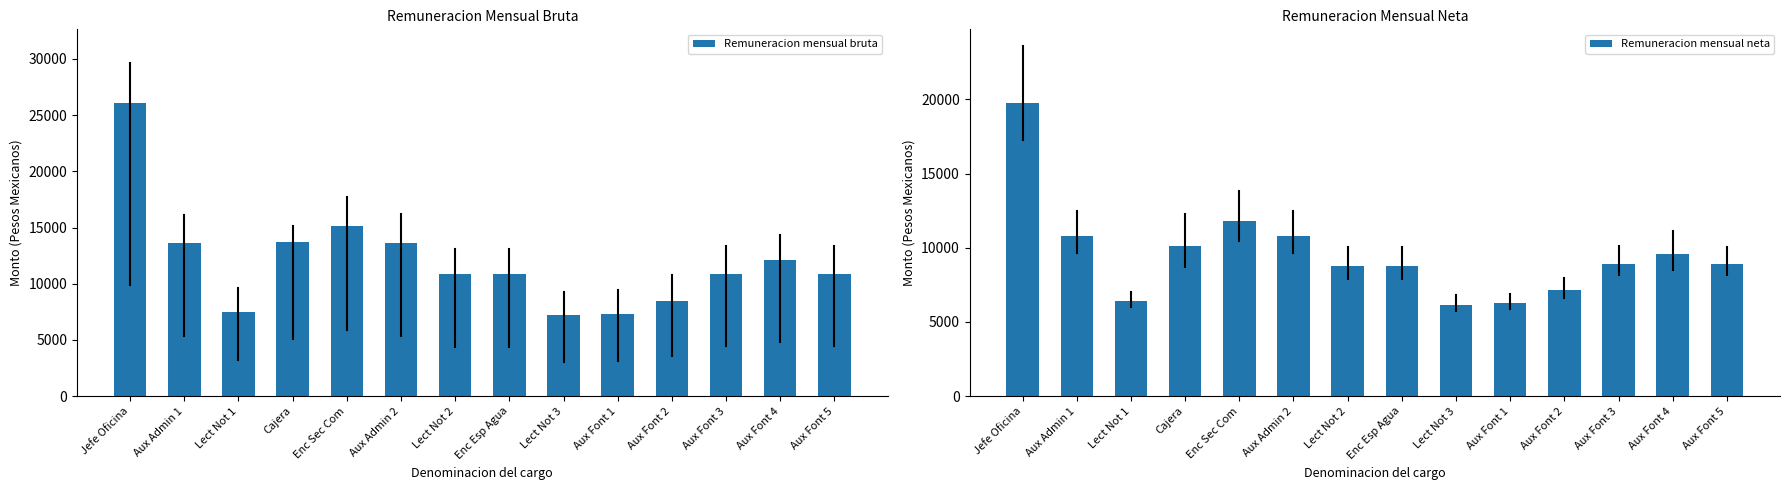

What position from the left is Jefe Oficina?

1